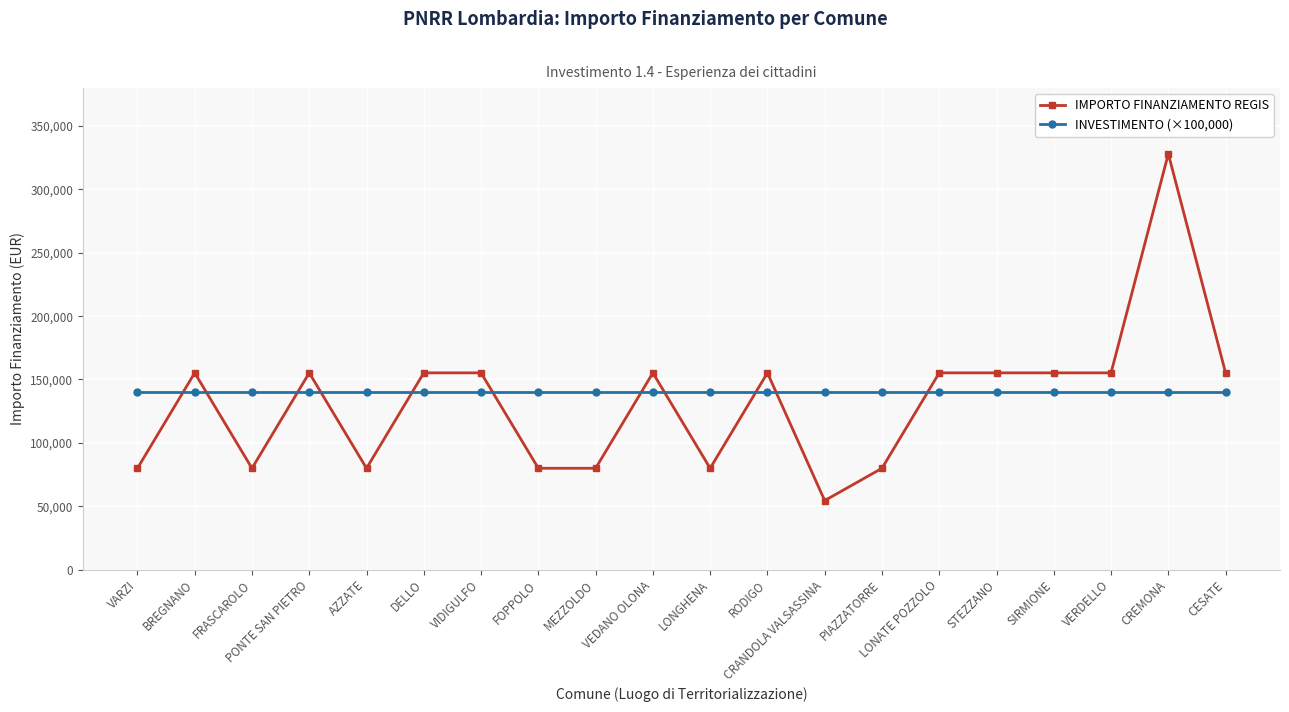

Which series has the widest spread of values?

IMPORTO FINANZIAMENTO REGIS